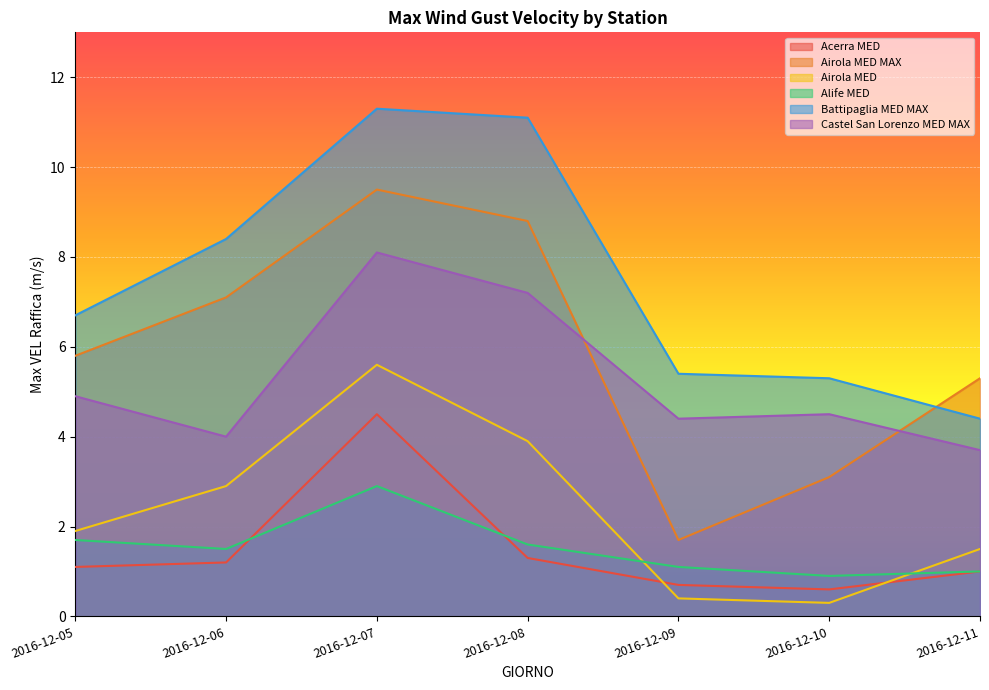

The value of Acerra MED at 2016-12-05 is 1.9. True or false?

False